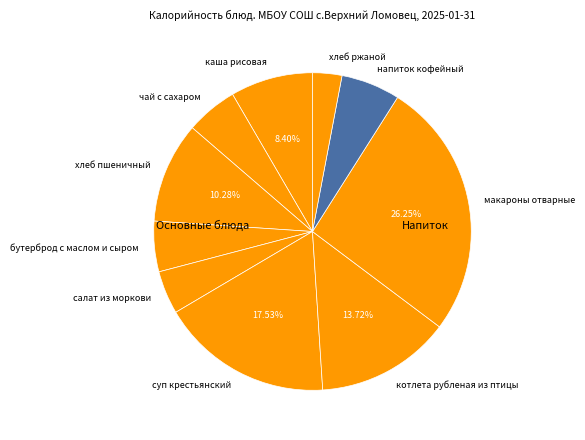

To the nearest percent, what is the average slice percentage?

10%